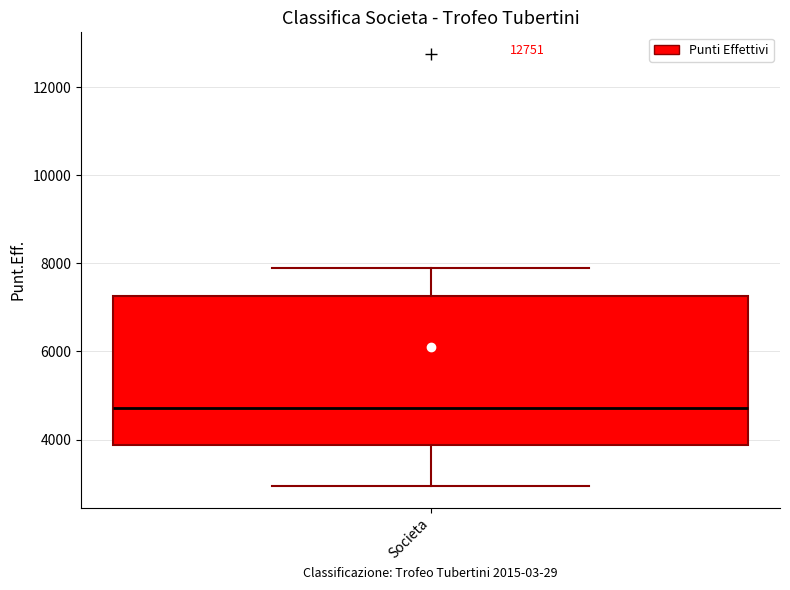

Where is the upper edge of the box for Societa on the y-axis? The values are not printed on the chart, so give them approximately, as read against the axis.

7200